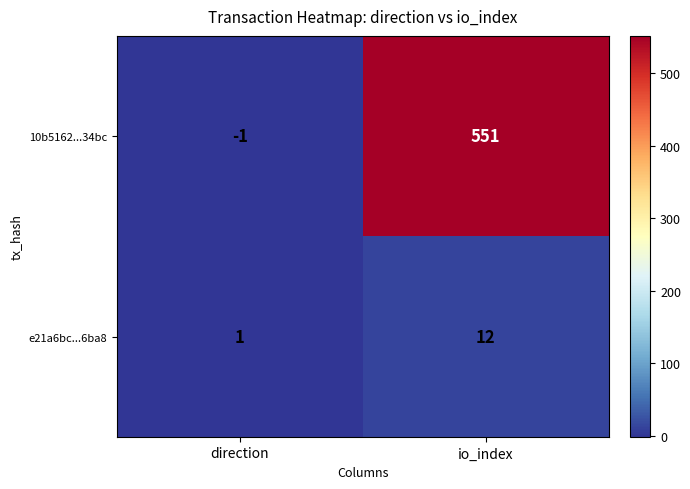

List the series in order of their peak value, highest first.

10b5162...34bc, e21a6bc...6ba8